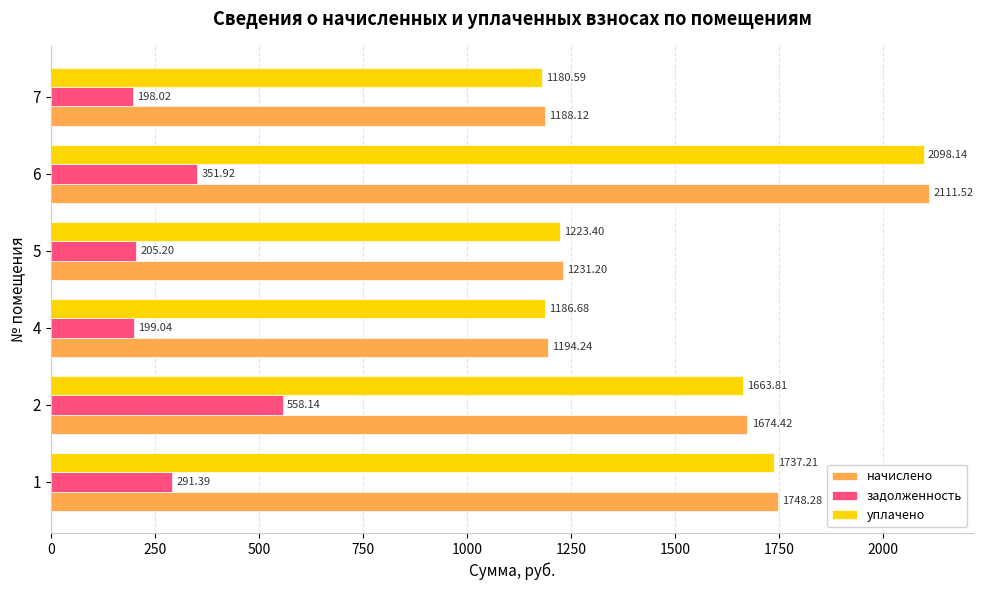

At how many categories does at least one series exceed 1270?

3